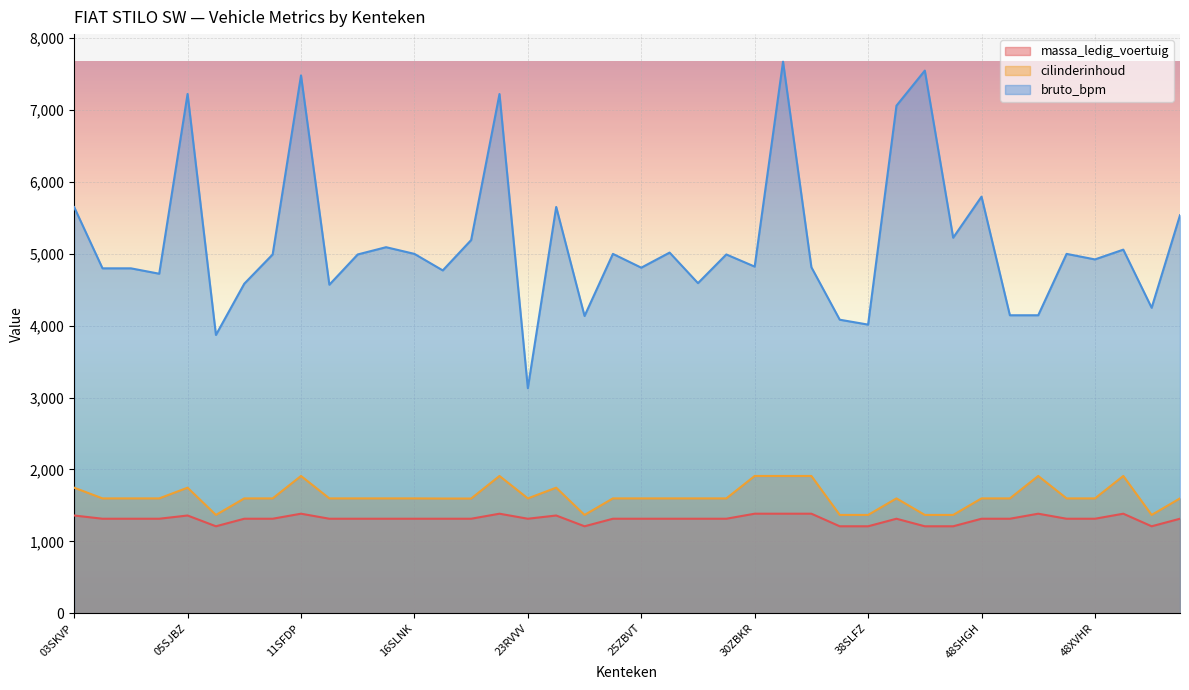

How many values in the bruto_bpm series exceed 4992?

18